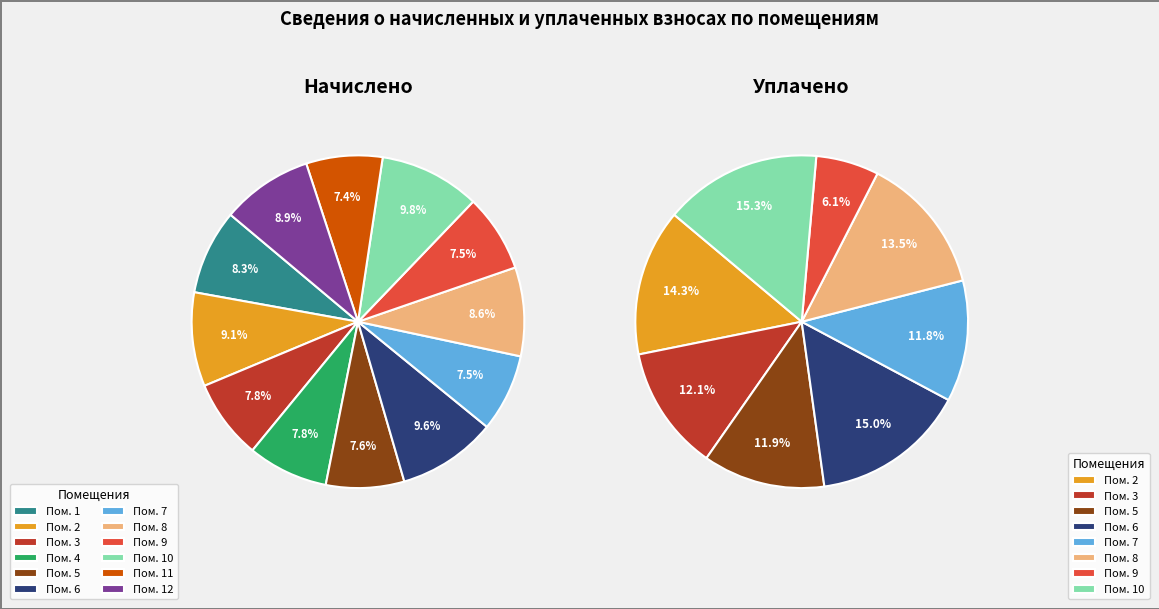

What is the change in value from 5 to 12?

+319.6